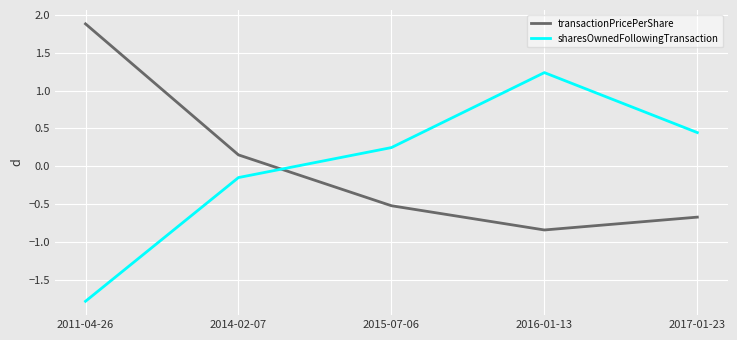

Rank the categories by sharesOwnedFollowingTransaction value from lowest to highest.

2011-04-26, 2014-02-07, 2015-07-06, 2017-01-23, 2016-01-13